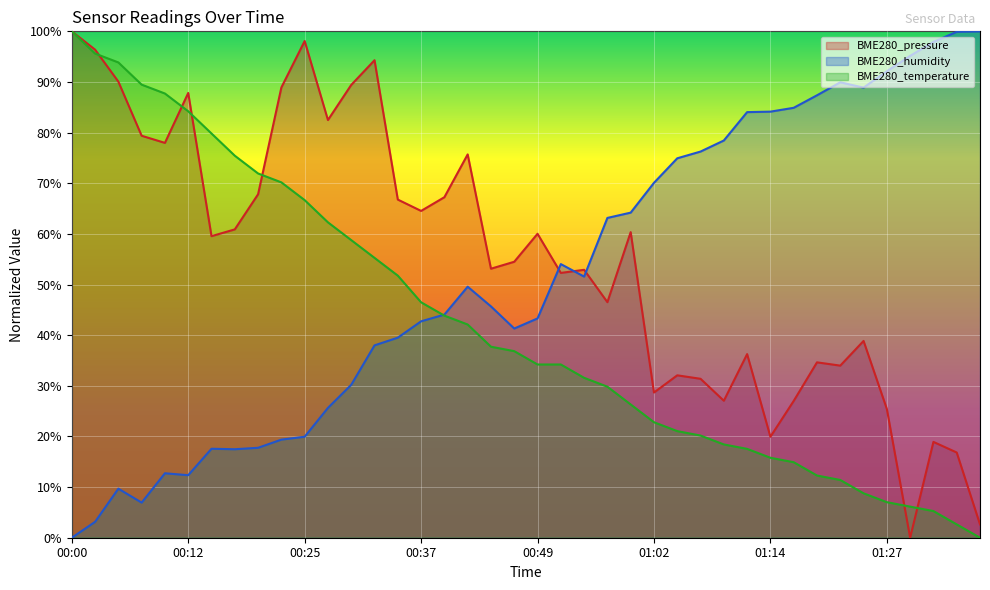

True or false: BME280_pressure has a value of 100.0 at 00:00.

True